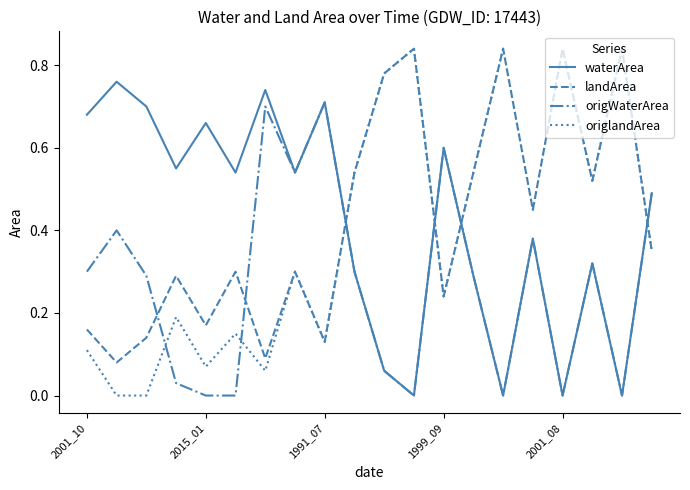

How many times do origWaterArea and landArea cross each other?

6